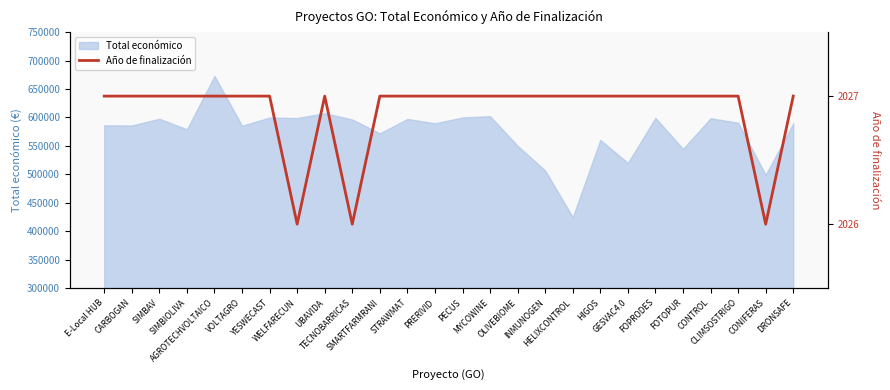

Where is the first local minimum?

WELFARECUN